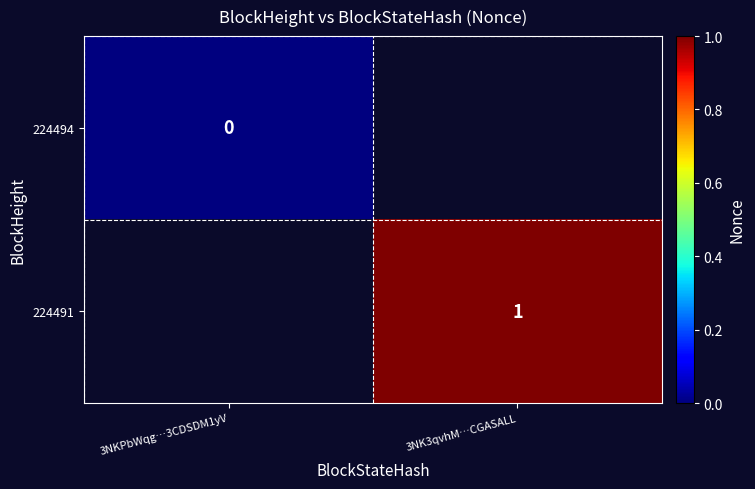

Is it true that 224491 equals 0 at 3NK3qvhM…CGASALL?

False